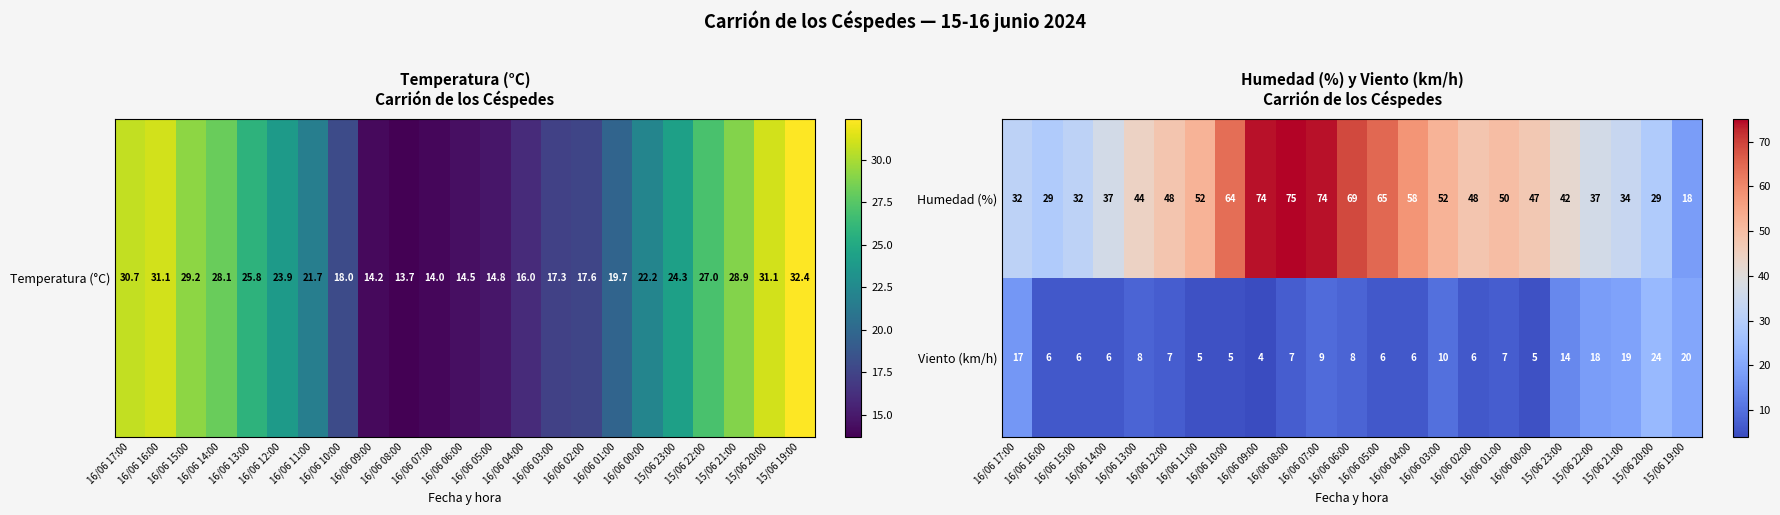

At how many categories does at least one series exceed 70?

3